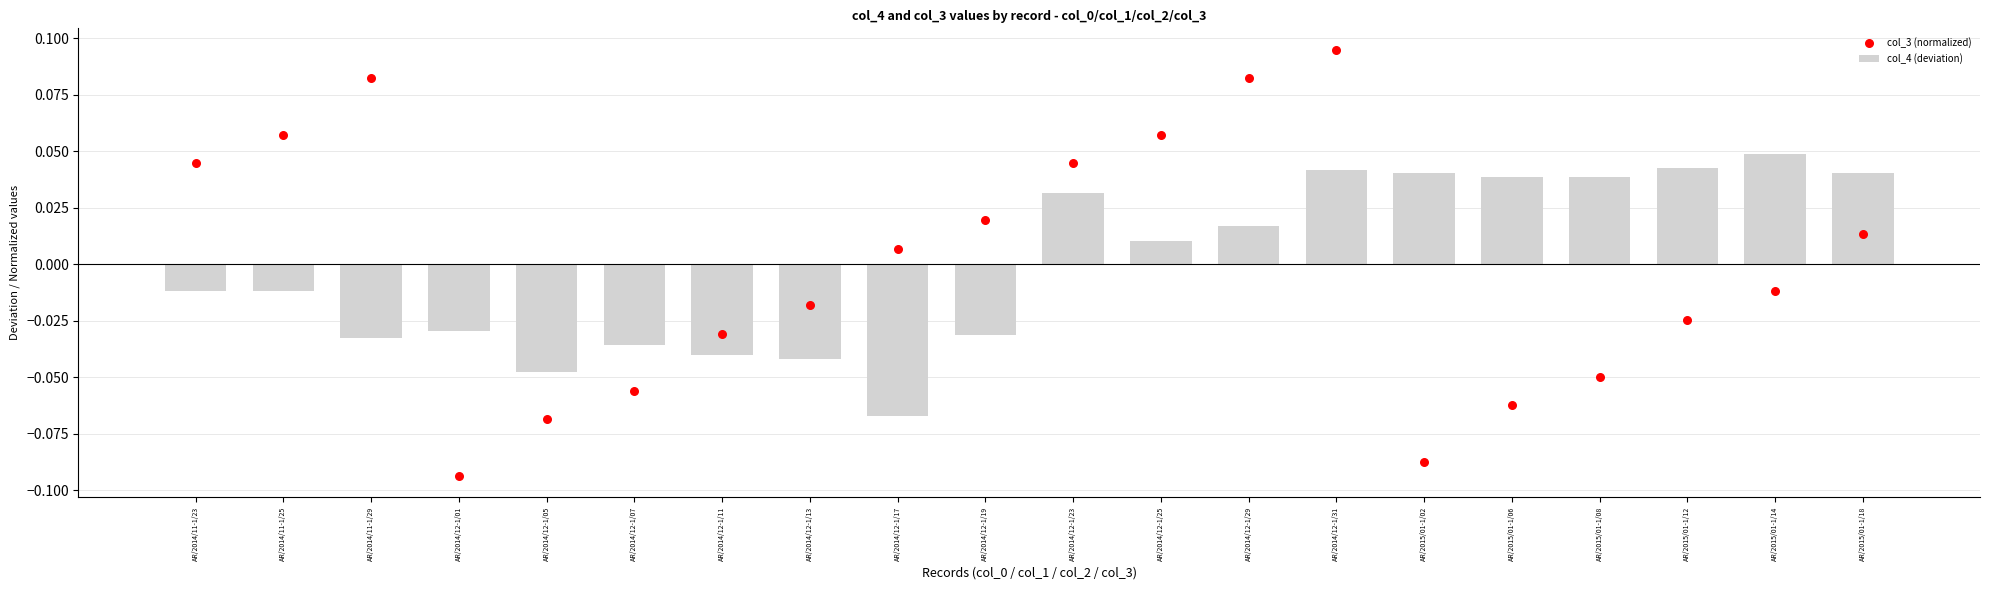

Which series contains the lowest Y value?

col_3 (normalized)